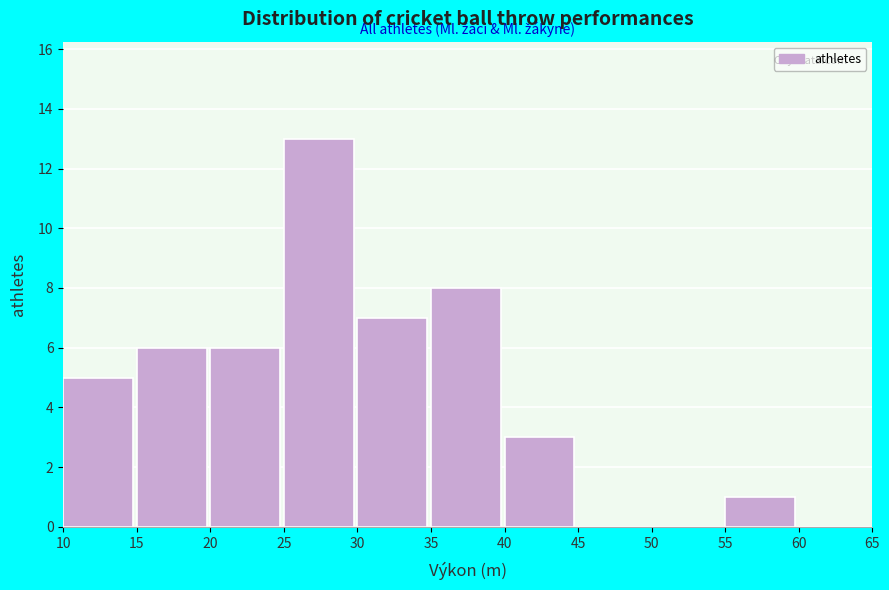

Reading left to right, transcribe this chart: for each bar, give the range it covers on the x-axis and its height. The values are not printed on the chart, so give them approximately, as read against the axis.

10 to 15: 5
15 to 20: 6
20 to 25: 6
25 to 30: 13
30 to 35: 7
35 to 40: 8
40 to 45: 3
45 to 50: 0
50 to 55: 0
55 to 60: 1
60 to 65: 0